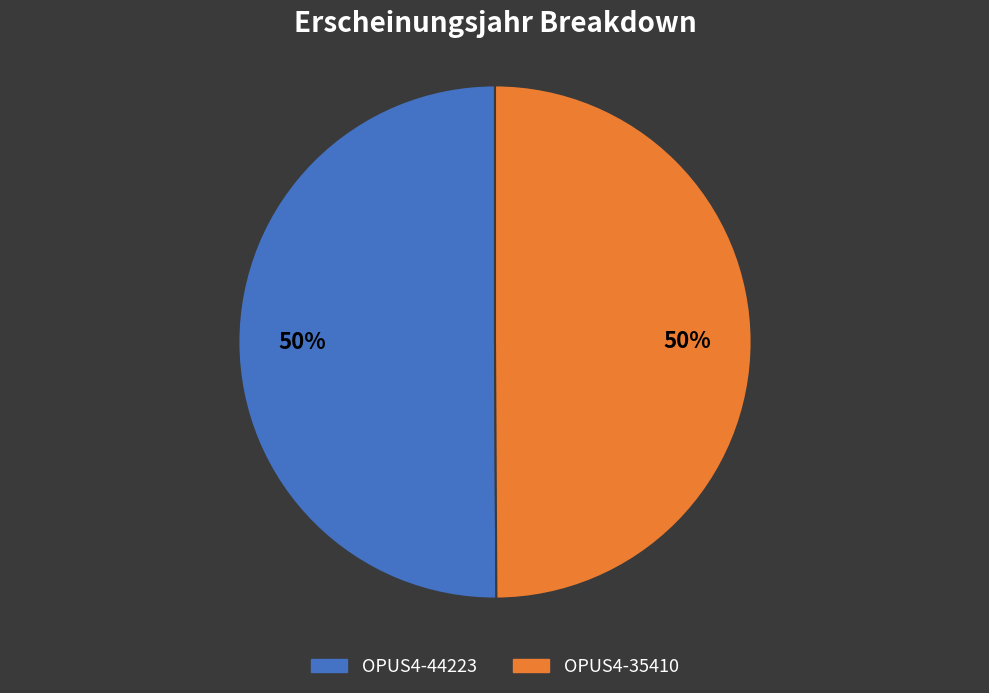

Approximately how many times larger is the value at OPUS4-35410 compared to OPUS4-44223?

1.0